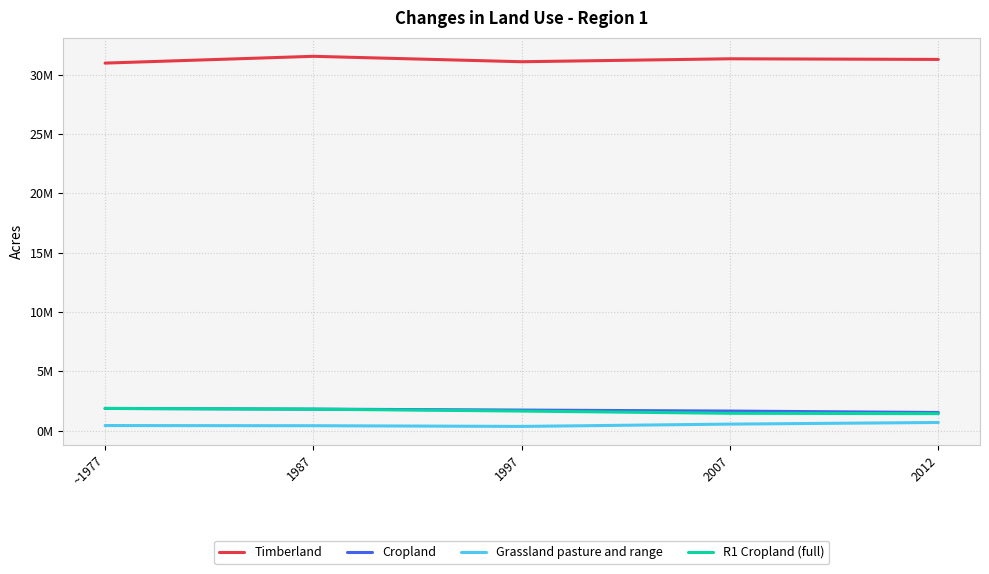

What are all the series names shown in the legend?

Timberland, Cropland, Grassland pasture and range, R1 Cropland (full)